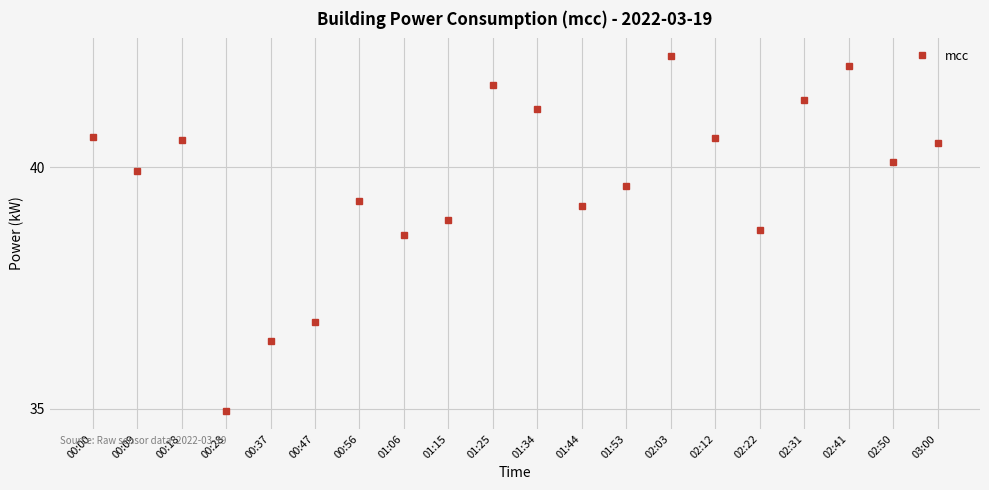

Count the number of categories in the chart.

20